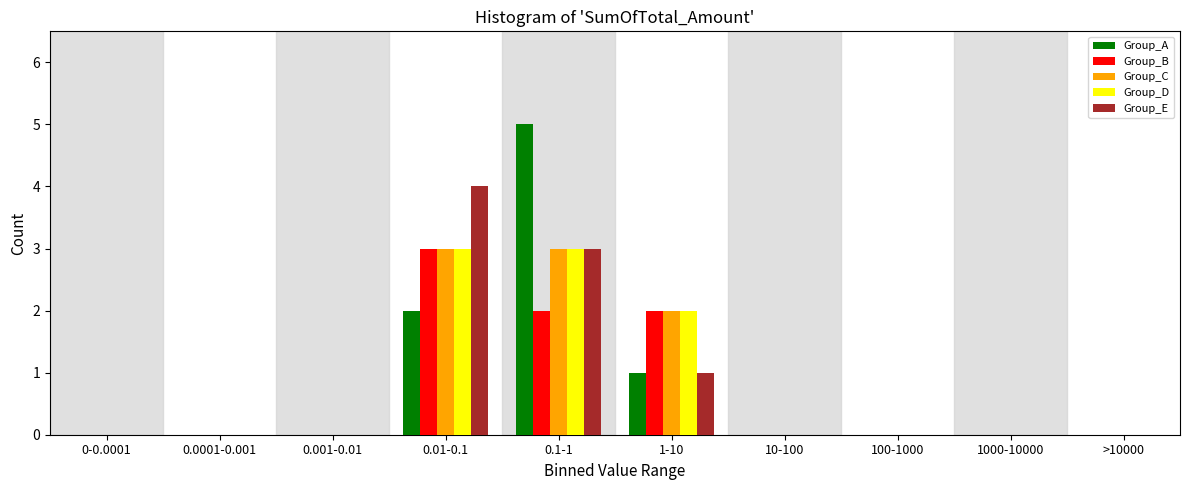

Which category has the highest value in the Group_A series?

0.1-1